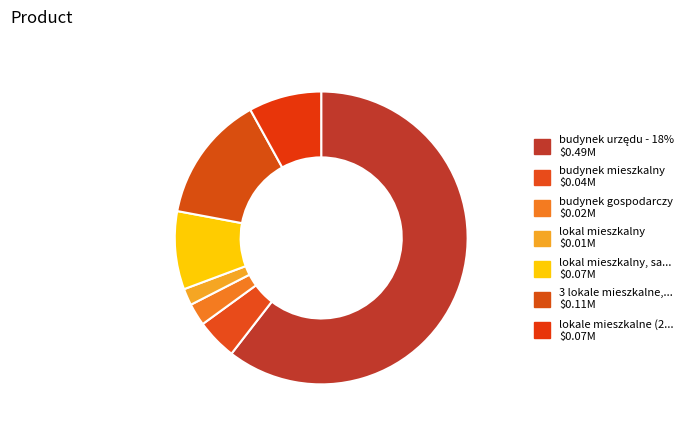

Count the number of slices in the pie.

7